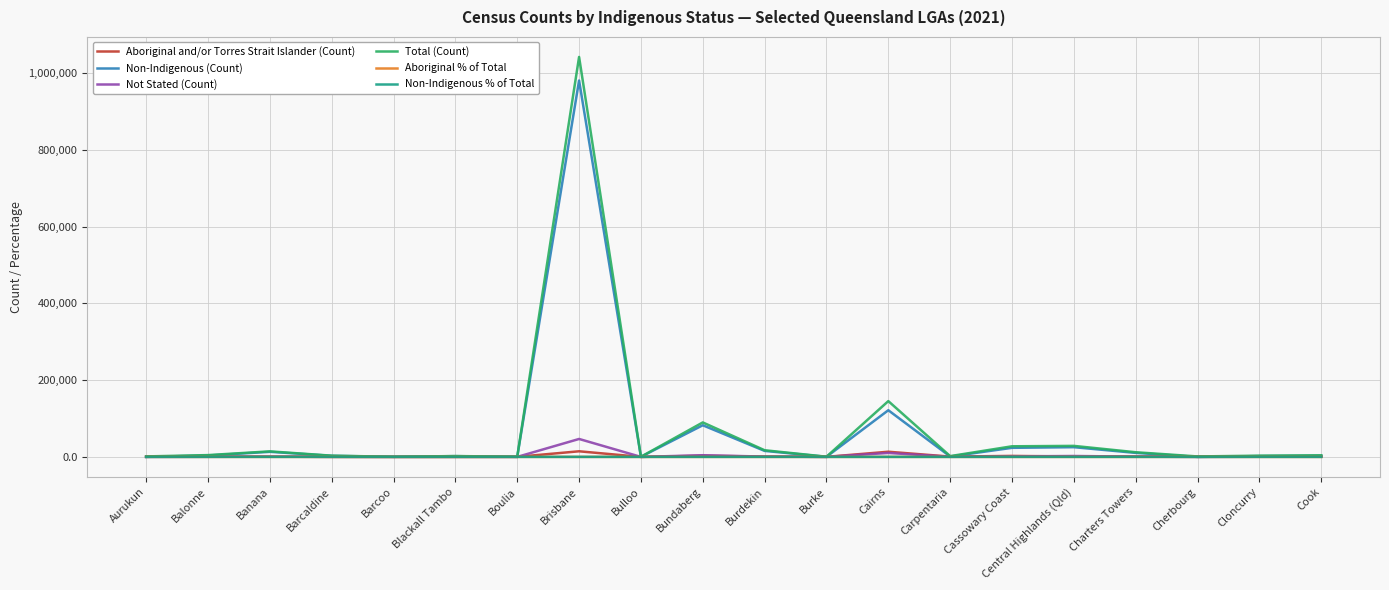

Which series has the widest spread of values?

Total (Count)